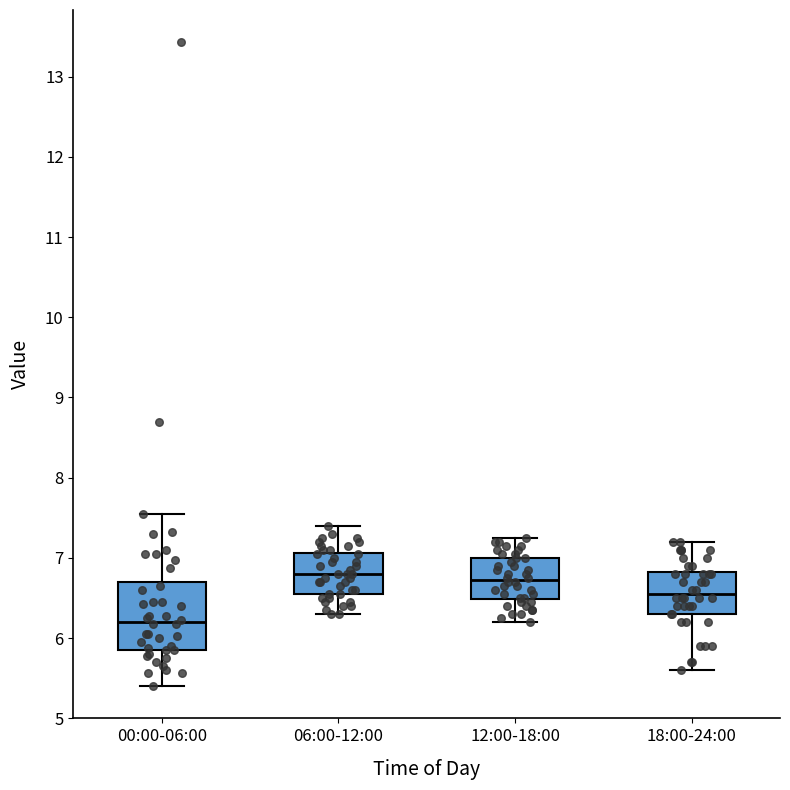

Where does the median line of the box for 12:00-18:00 sit on the y-axis? The values are not printed on the chart, so give them approximately, as read against the axis.

6.7